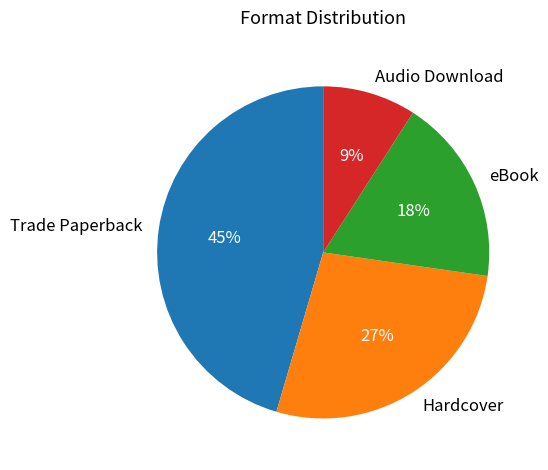

Do Trade Paperback and Audio Download together represent more than half of the pie?

Yes